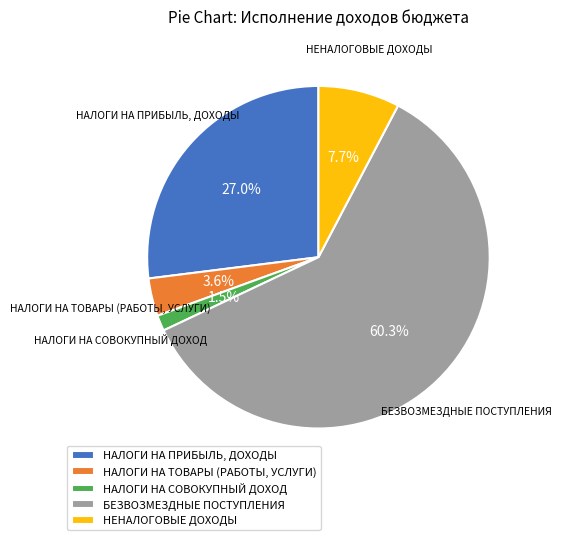

Count the number of slices in the pie.

5